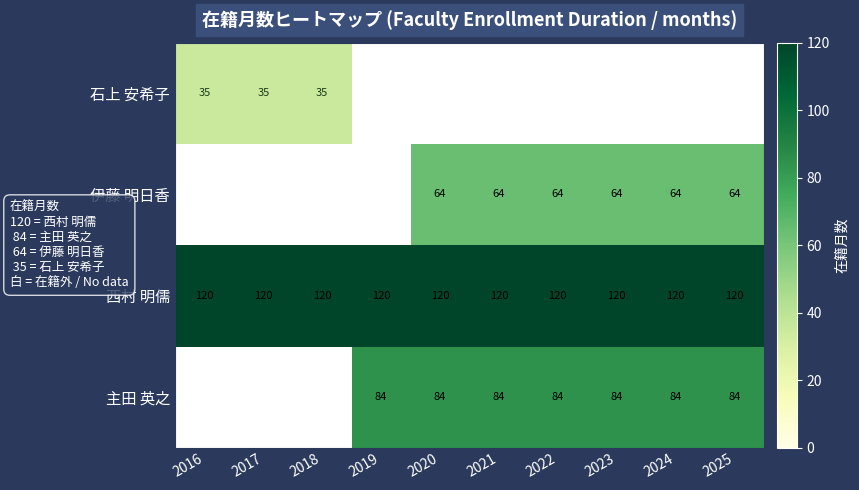

At which category does the chart reach its peak across all series?

2016